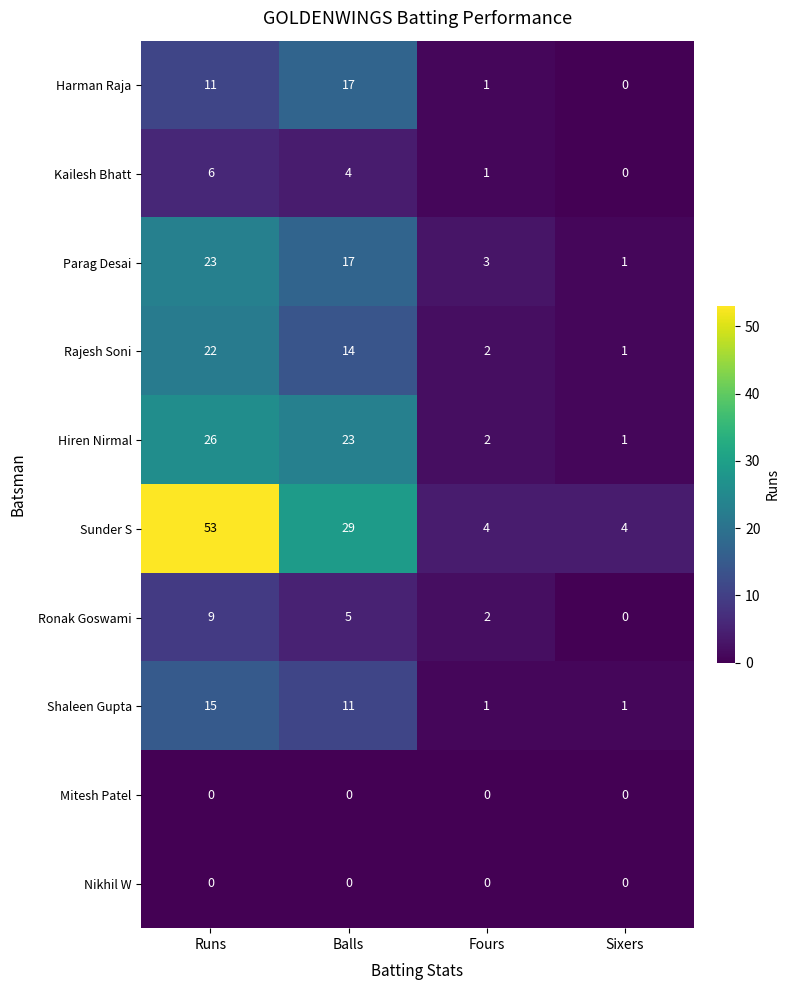

What is the maximum value shown in the chart?

53